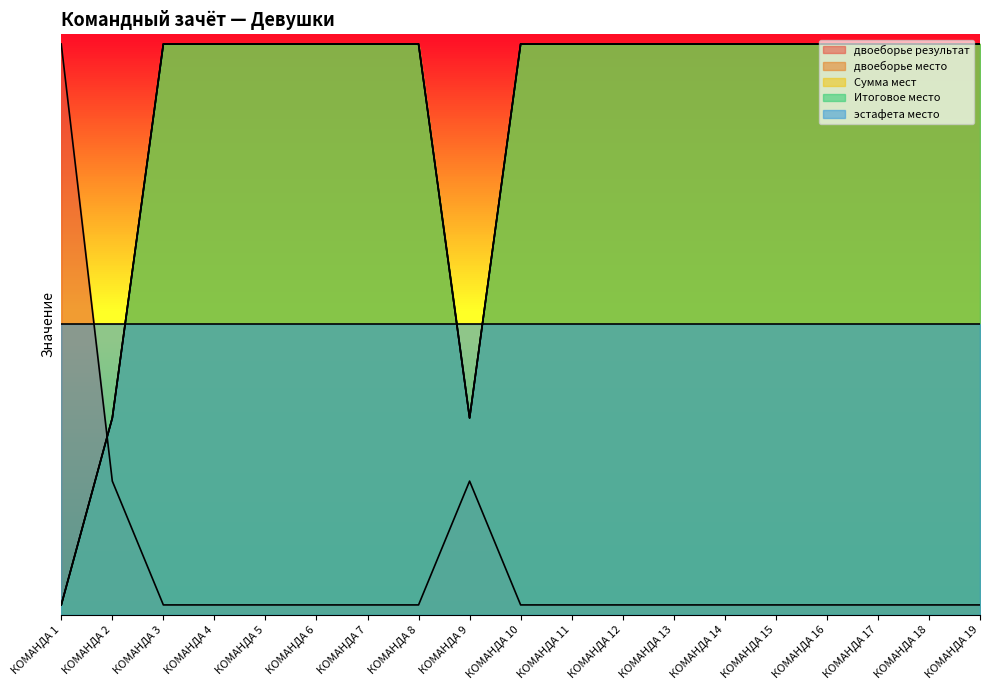

How many lines are shown in the chart?

4